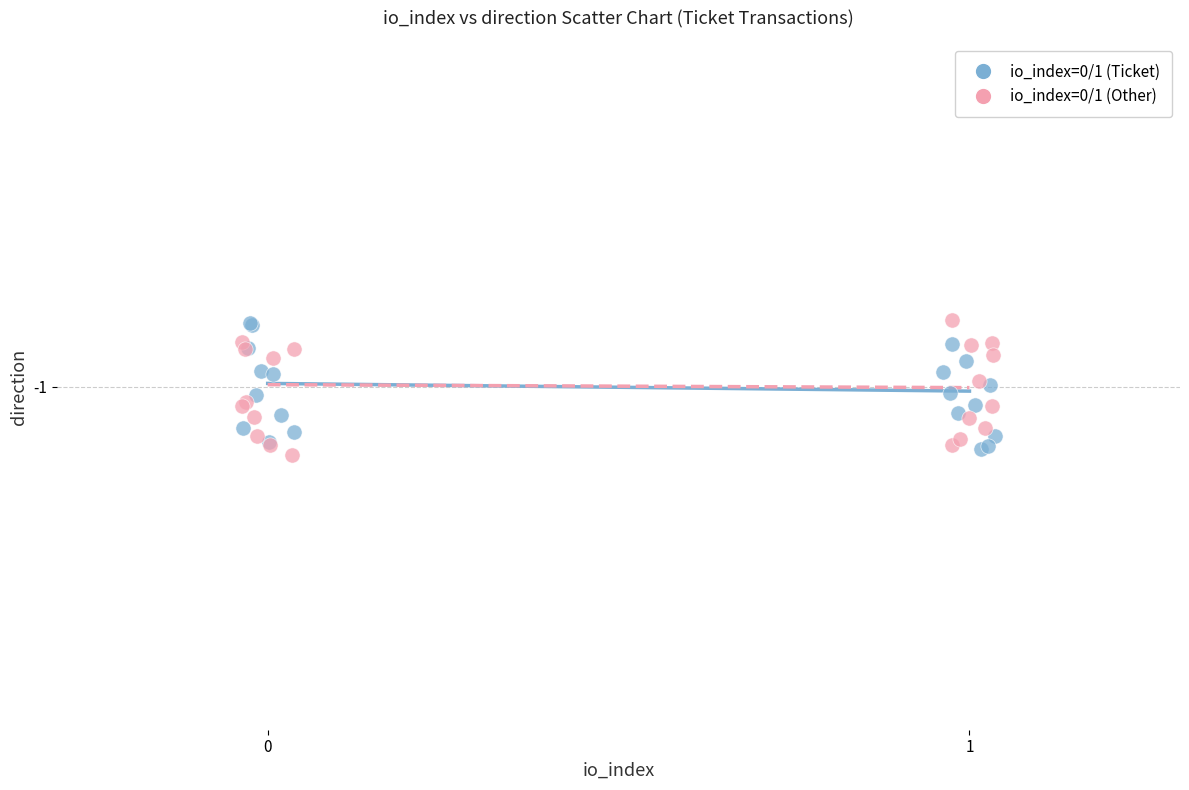

Which series contains the lowest Y value?

io_index=0/1 (Other)